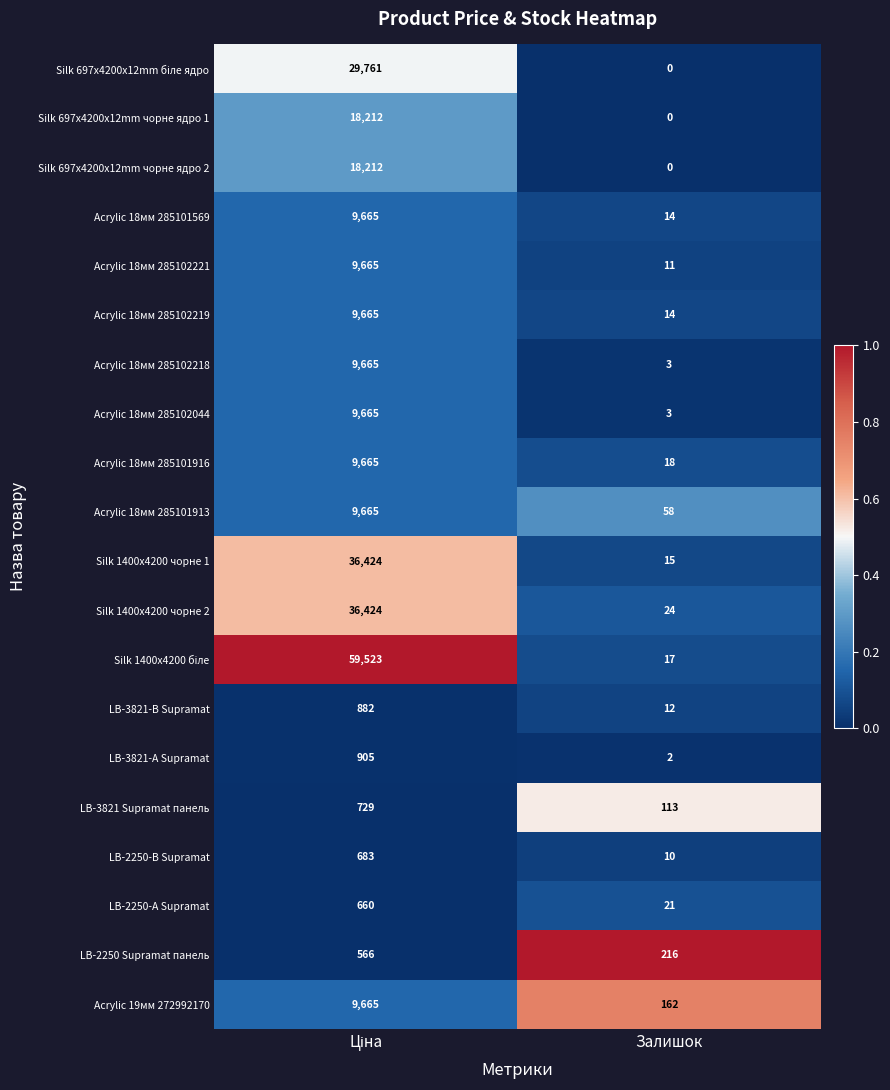

What is the difference between the highest and lowest values at Залишок?

216